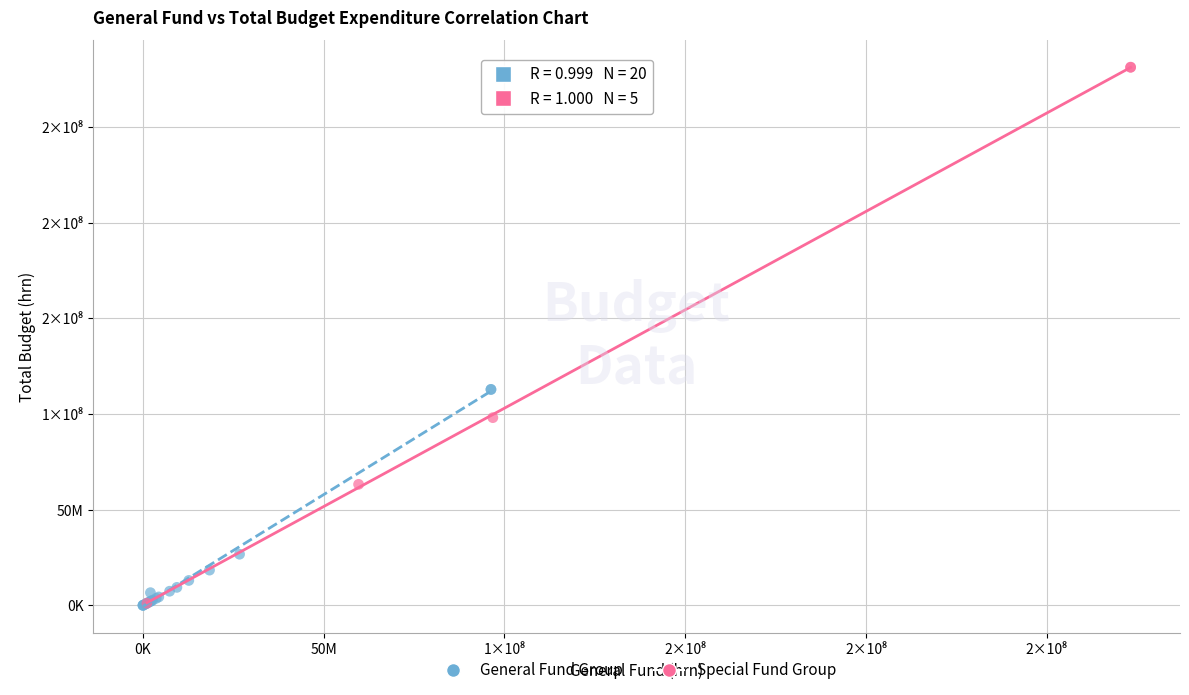

Which series has the widest spread of Y values?

Special Fund Group